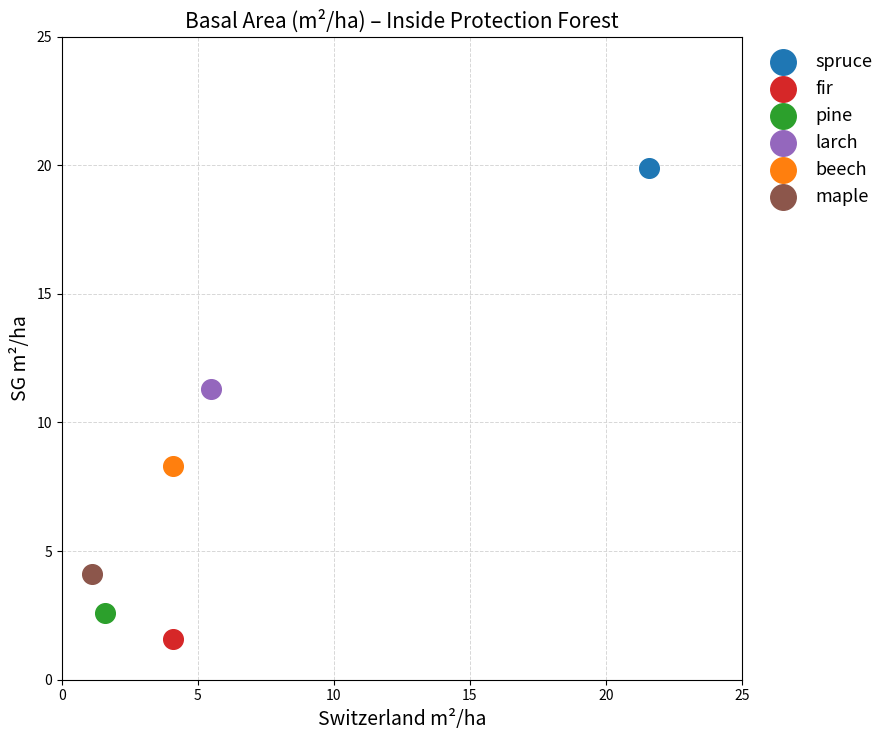

What are all the series names shown in the legend?

spruce, fir, pine, larch, beech, maple